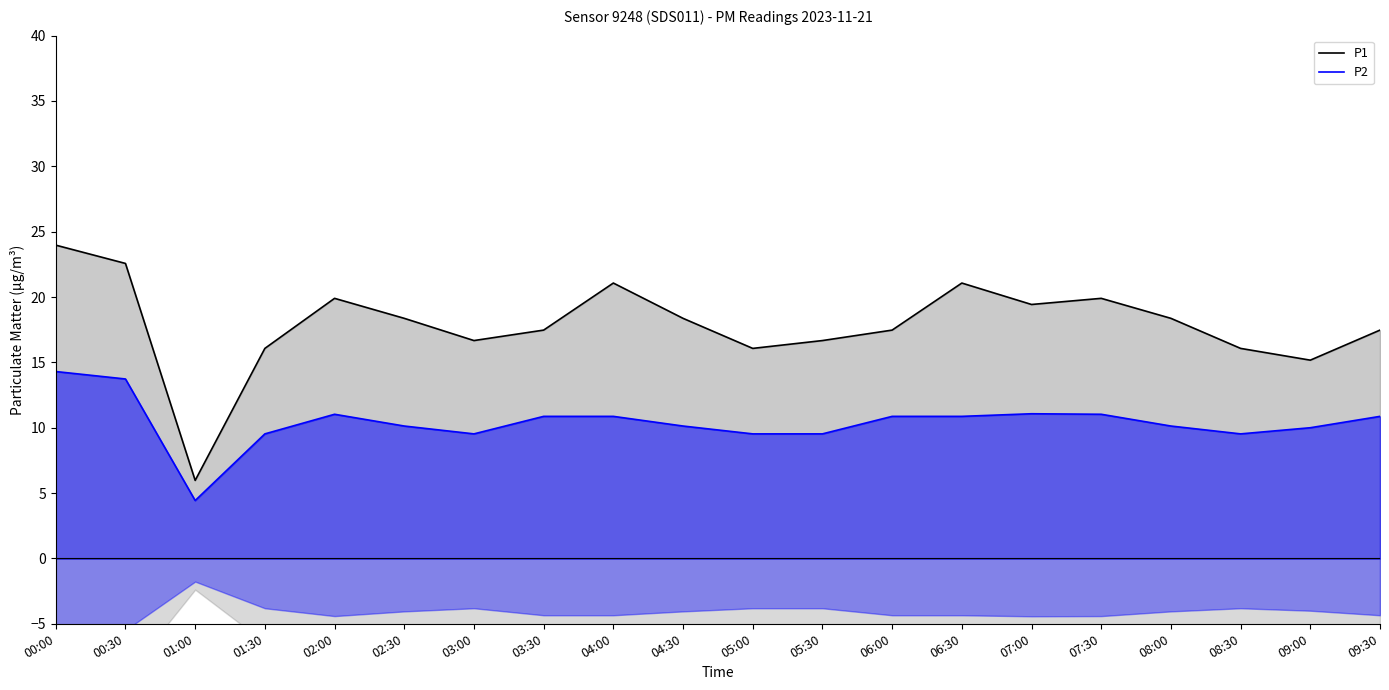

What are all the series names shown in the legend?

P1, P2